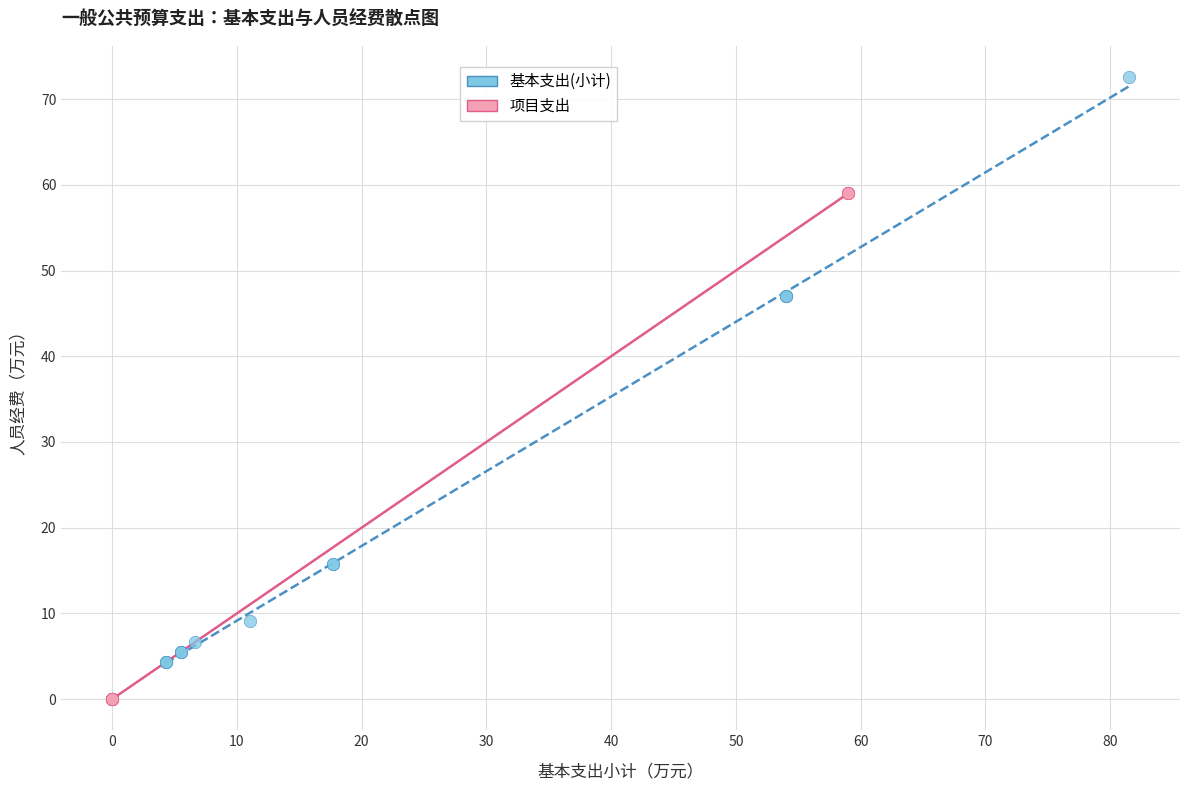

Which series contains the highest Y value?

基本支出(小计)